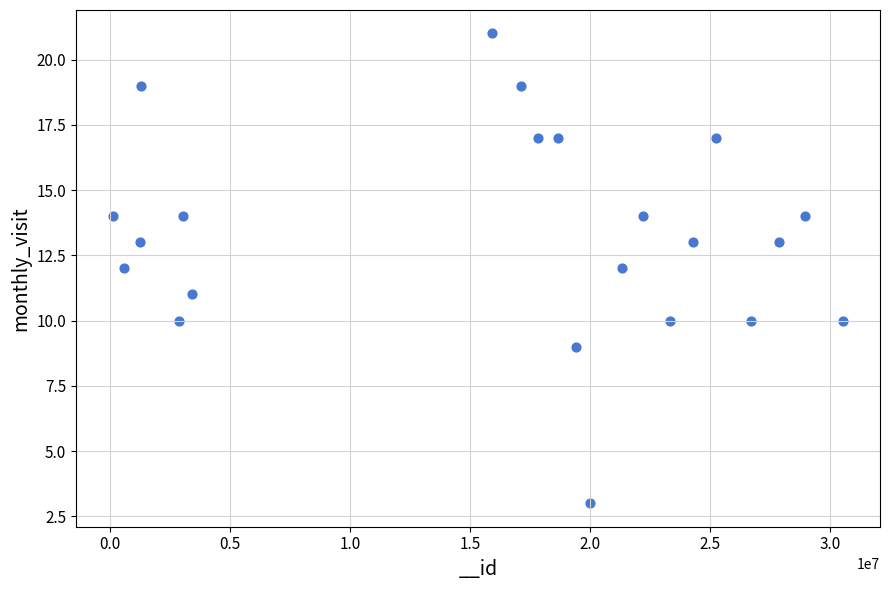

What is the range of X values (max minus min)?

30432691